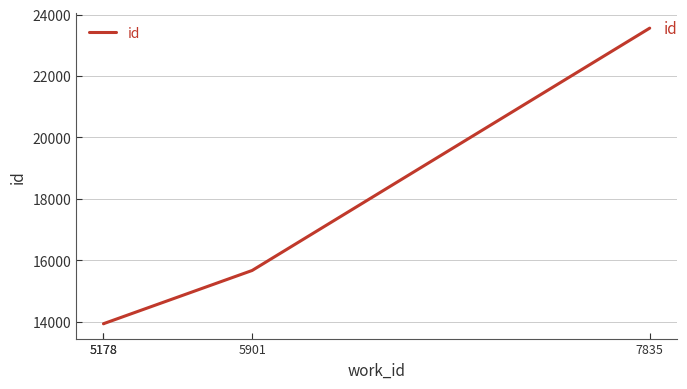

Is it true that the value at 5178 is 7132?

False